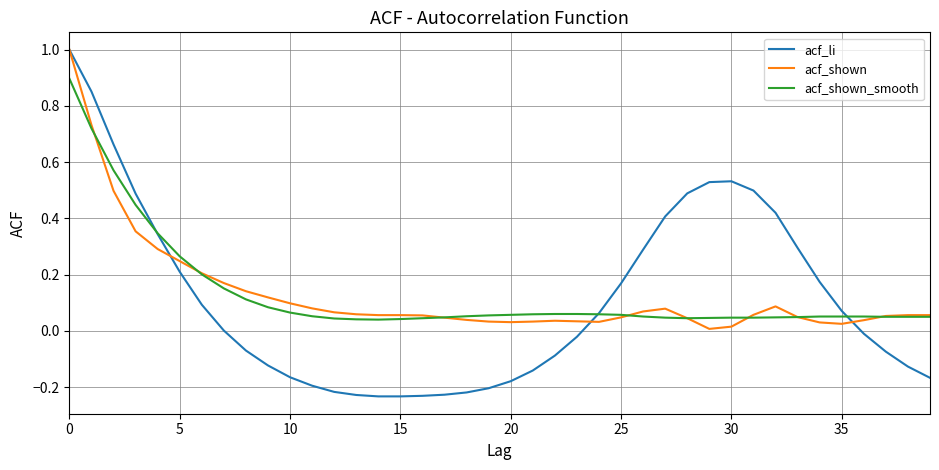

What is the highest value of the acf_shown series?

1.0